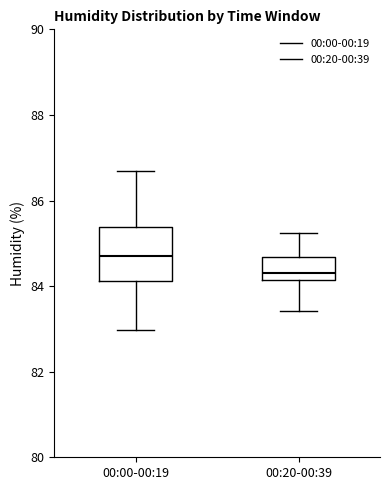

Reading left to right, read every box against the y-axis: the position of its median line, the range the box covers, and the ends of its whiskers. The values are not printed on the chart, so give them approximately, as read against the axis.

00:00-00:19: median 84.8, box 84.2 to 85.4, whiskers 83.0 to 86.6
00:20-00:39: median 84.4, box 84.2 to 84.6, whiskers 83.4 to 85.2